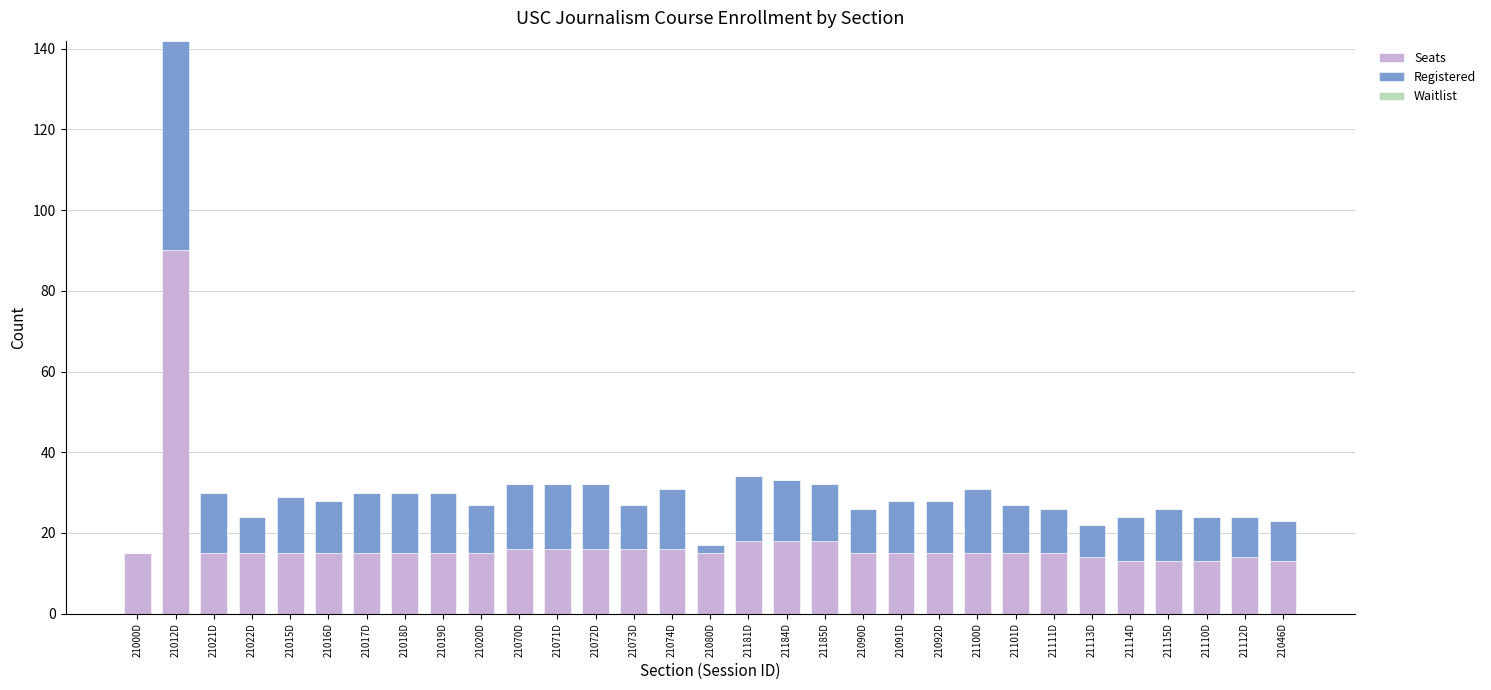

What is the highest value of the Seats series?

90